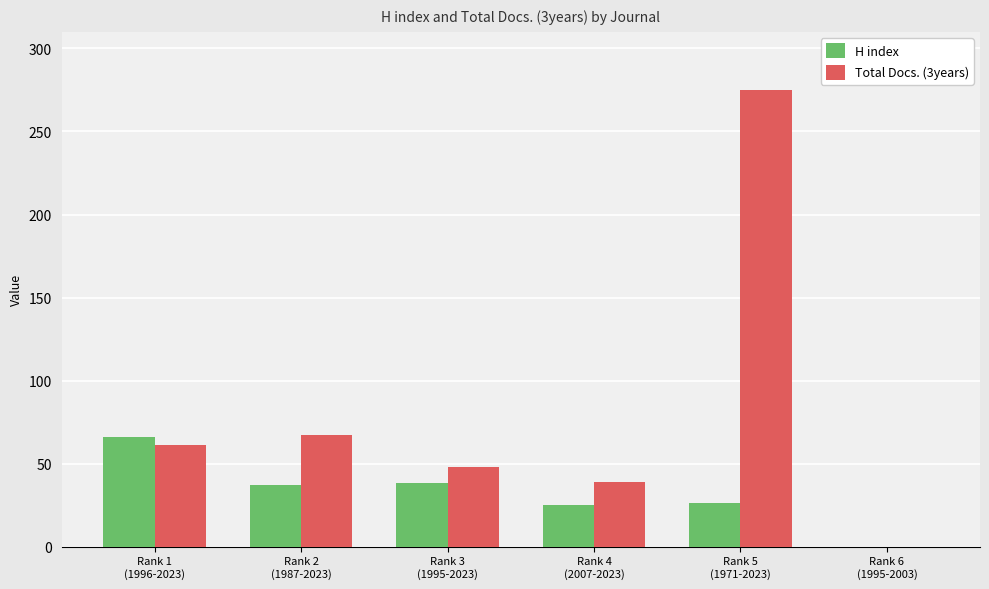

How many groups of bars are there?

6